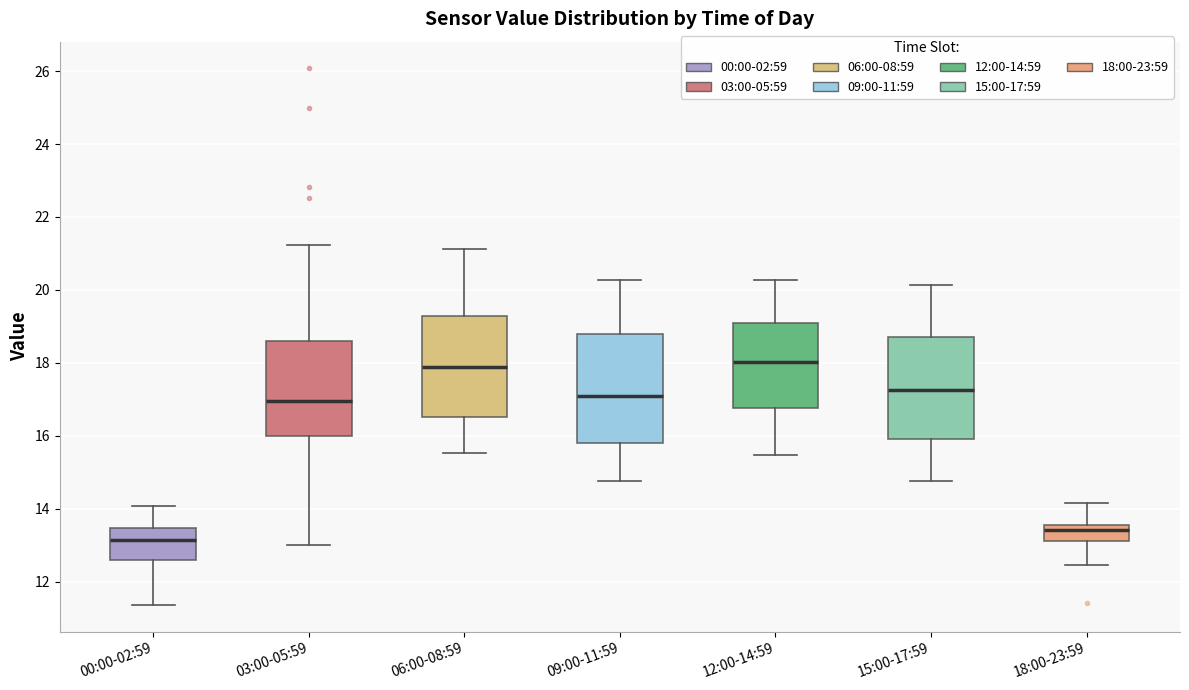

Reading left to right, read every box against the y-axis: the position of its median line, the range the box covers, and the ends of its whiskers. The values are not printed on the chart, so give them approximately, as read against the axis.

00:00-02:59: median 13.2, box 12.6 to 13.4, whiskers 11.4 to 14.0
03:00-05:59: median 17.0, box 16.0 to 18.6, whiskers 13.0 to 21.2
06:00-08:59: median 17.8, box 16.6 to 19.2, whiskers 15.6 to 21.2
09:00-11:59: median 17.2, box 15.8 to 18.8, whiskers 14.8 to 20.2
12:00-14:59: median 18.0, box 16.8 to 19.0, whiskers 15.4 to 20.2
15:00-17:59: median 17.2, box 16.0 to 18.8, whiskers 14.8 to 20.2
18:00-23:59: median 13.4, box 13.2 to 13.6, whiskers 12.4 to 14.2